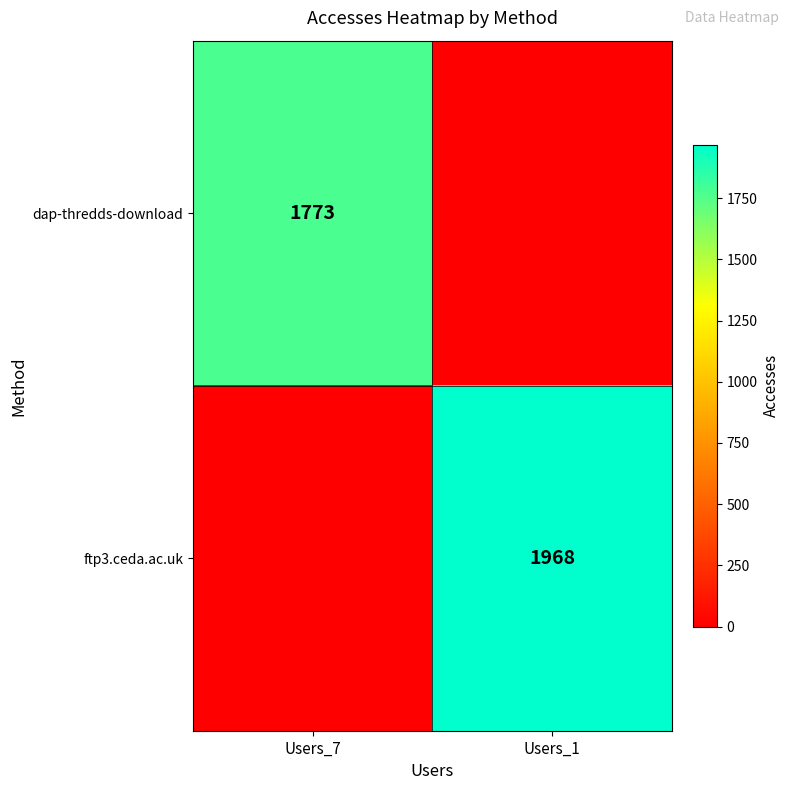

Is it true that dap-thredds-download equals 1773 at Users_7?

True